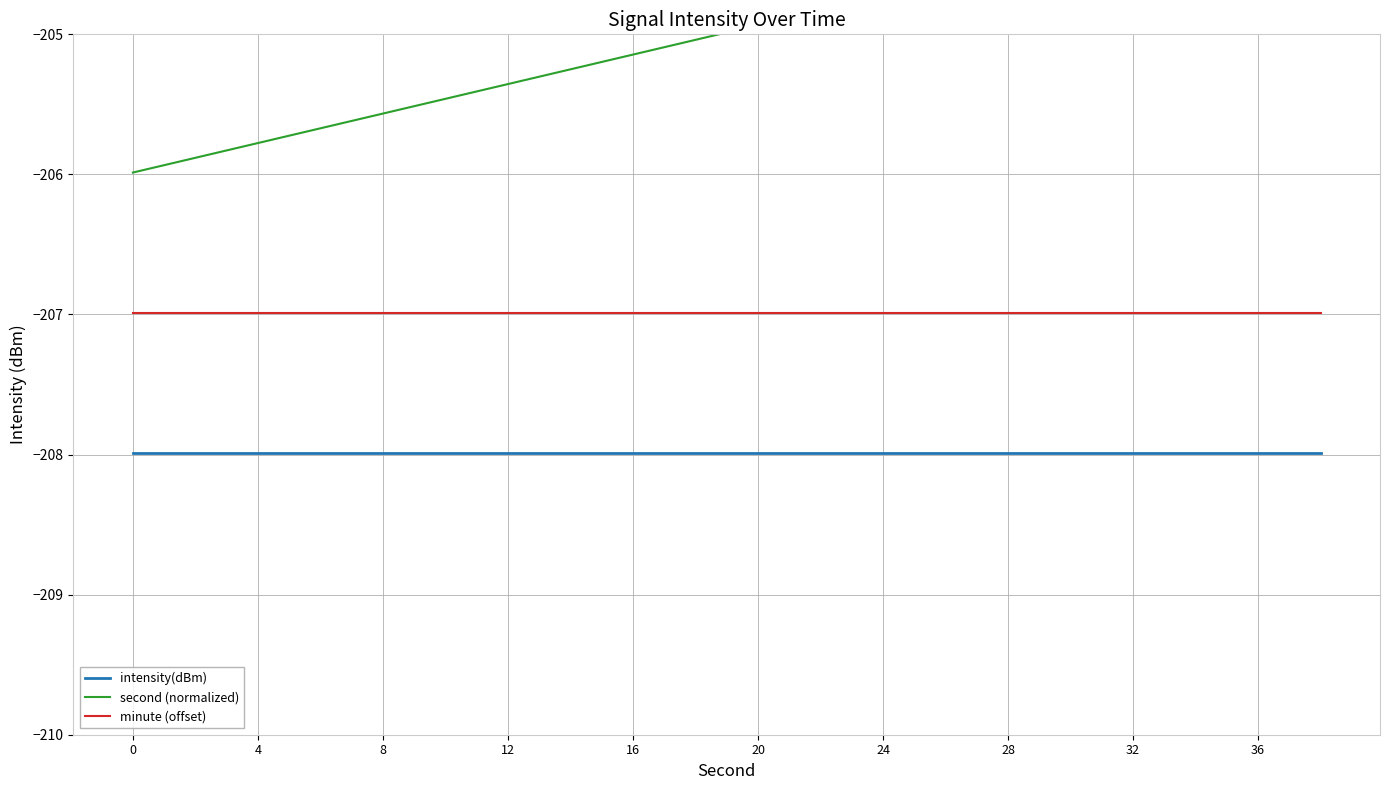

The value of minute (offset) at 8 is -207.0. True or false?

True